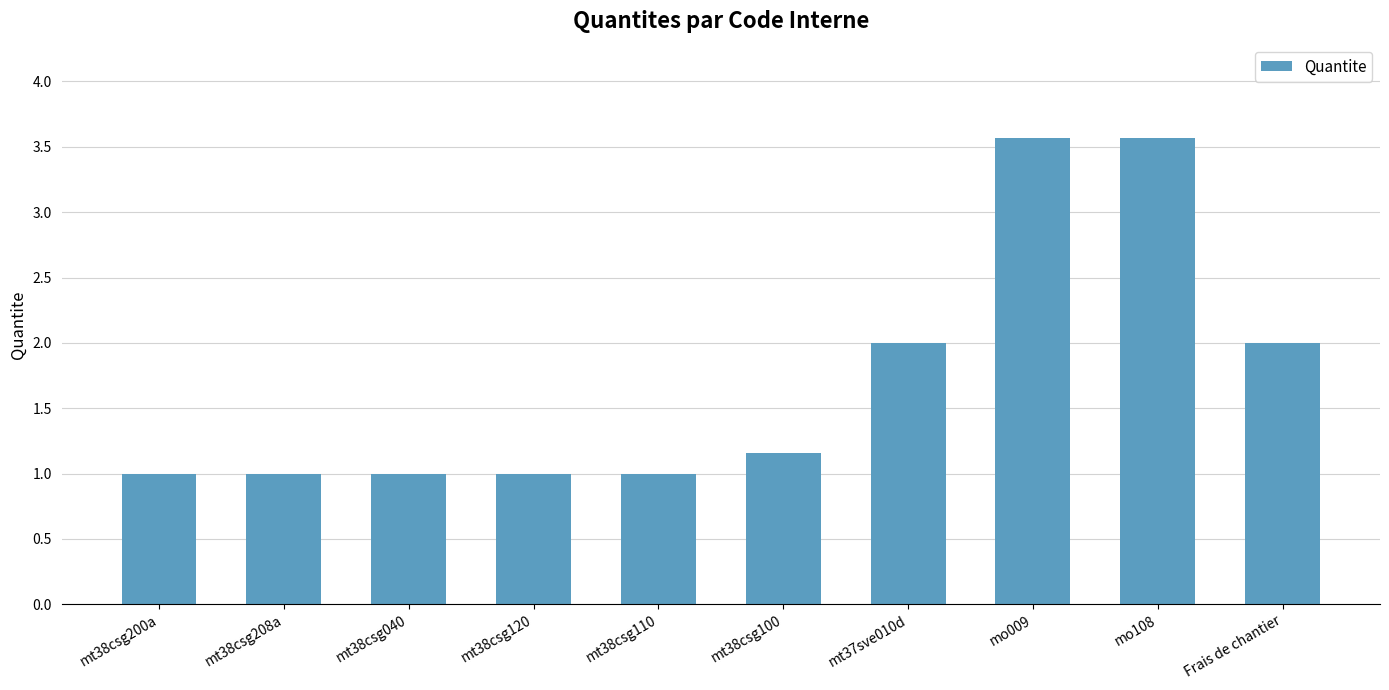

What is the label of the 6th bar from the right?

mt38csg110